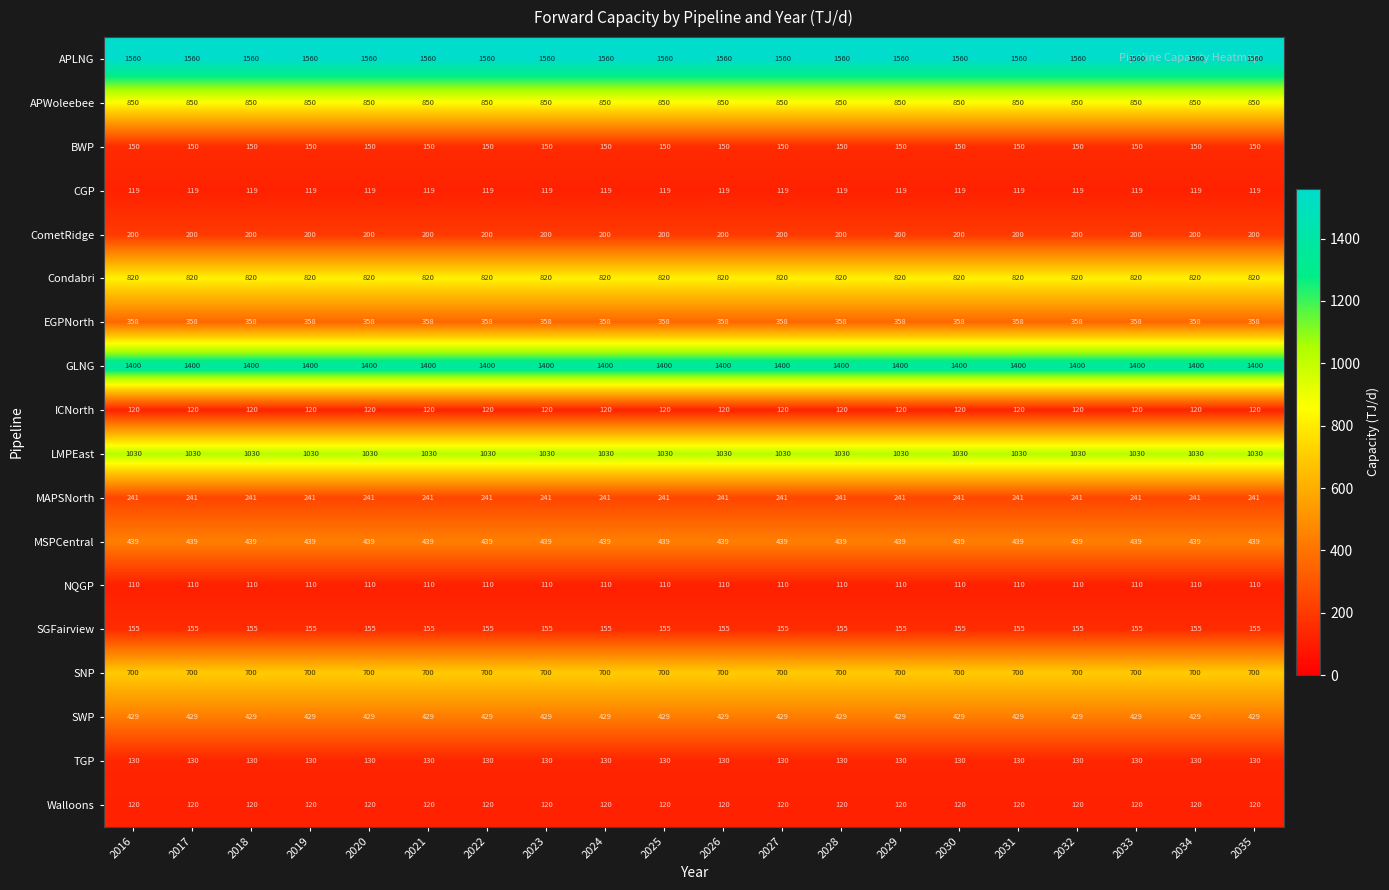

What is the spread (max minus min) of values at 2031?

1450